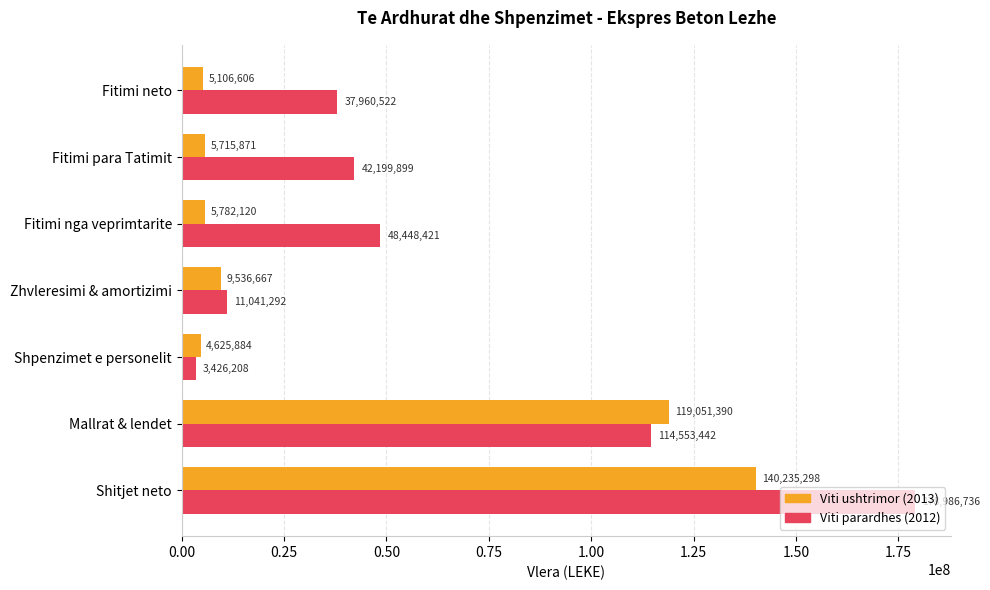

The value of Viti ushtrimor (2013) at Mallrat & lendet is 67011002. True or false?

False